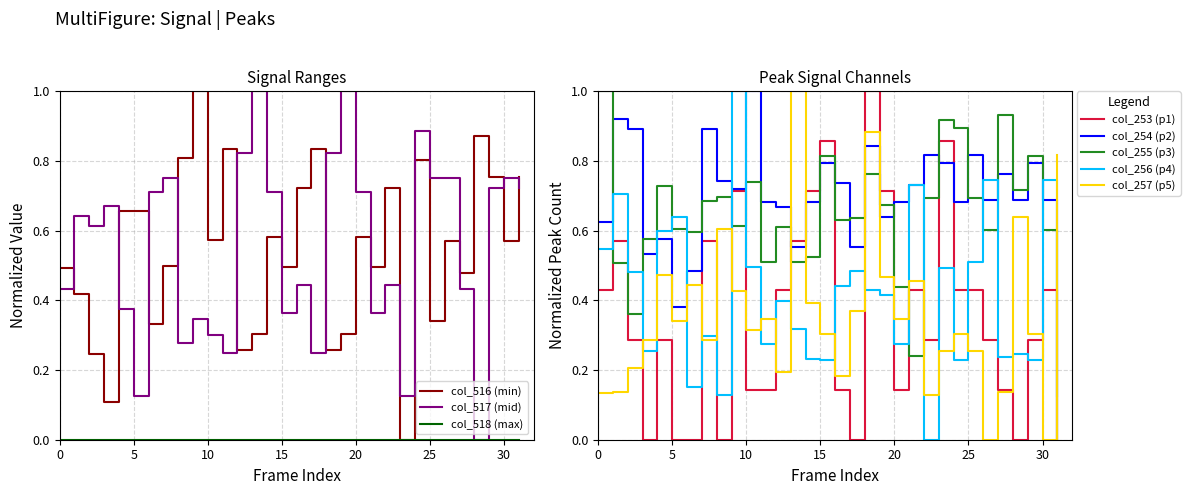

Does the chart display data point markers on the line(s)?

No